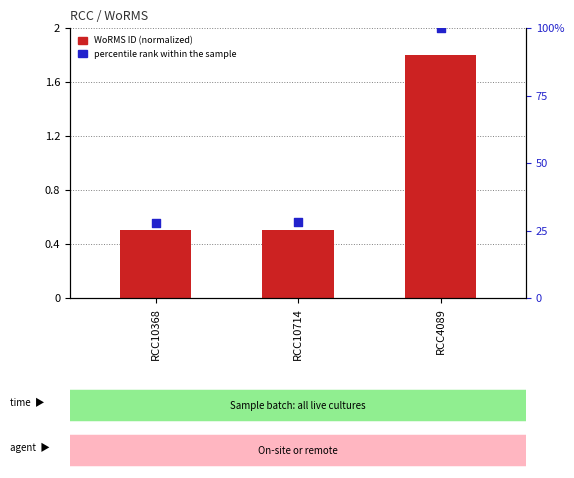

Which series reaches the minimum Y coordinate?

WoRMS ID (normalized)